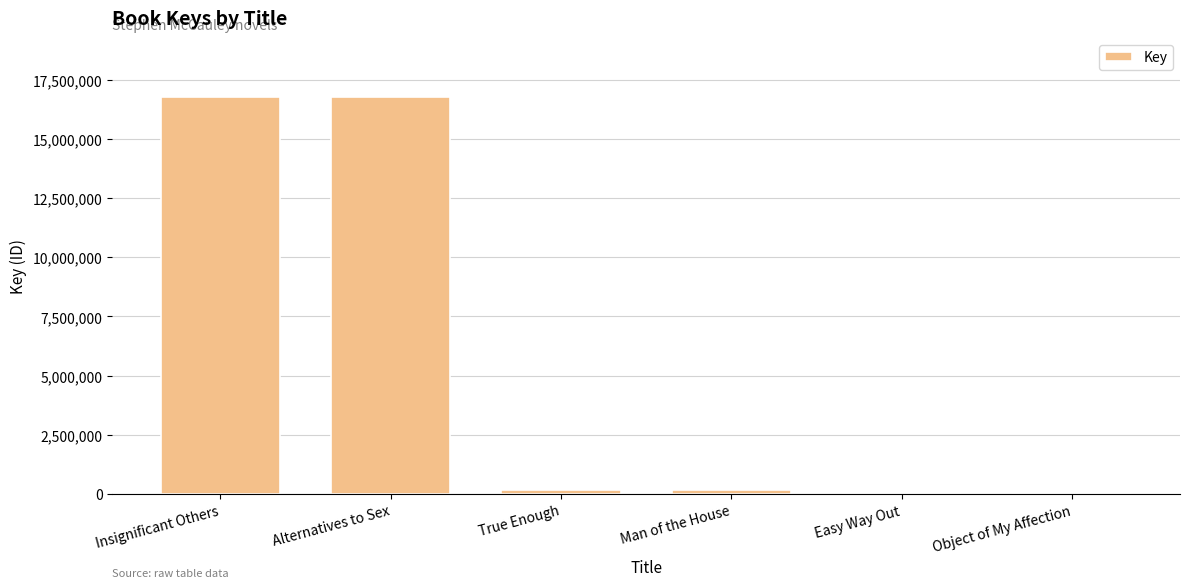

At which label is the value closest to 8378175?

True Enough